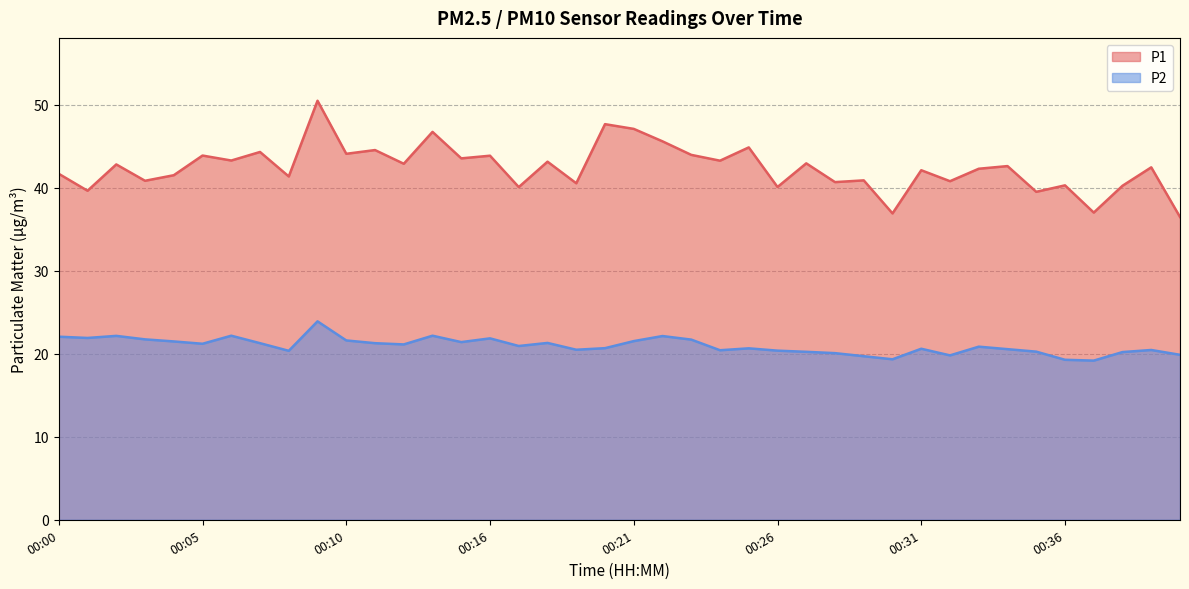

What is the difference between the highest and lowest values at 00:23?

22.3